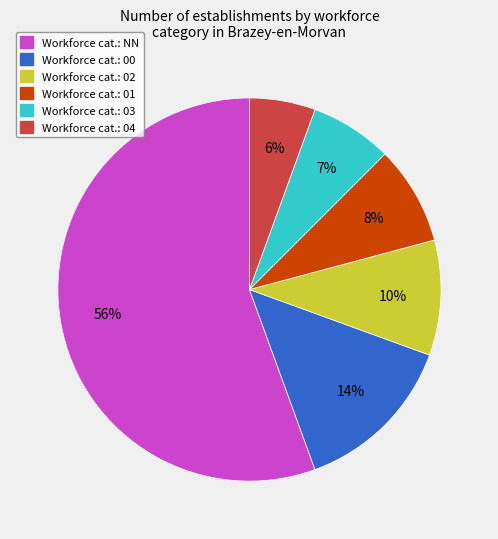

To the nearest percent, what is the average slice percentage?

17%